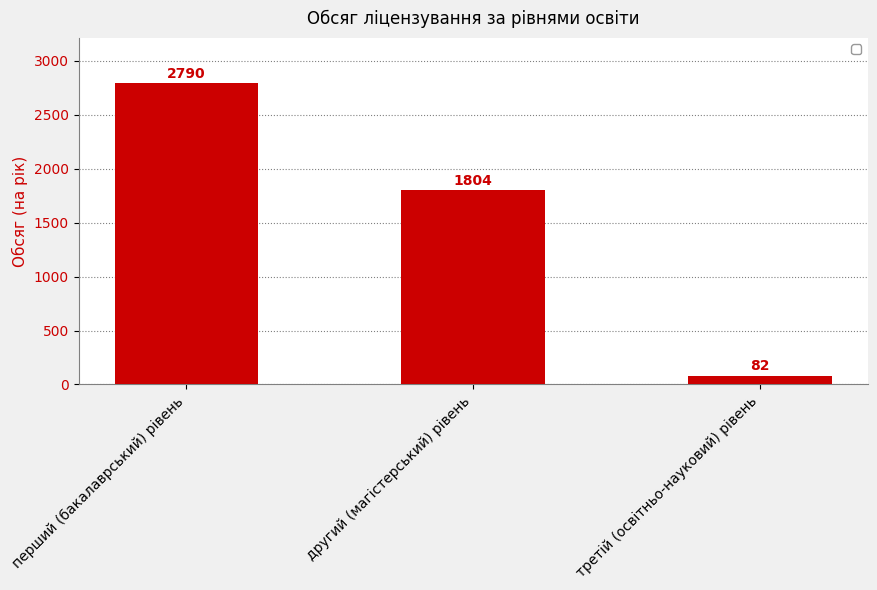

How many categories are shown in the chart?

3